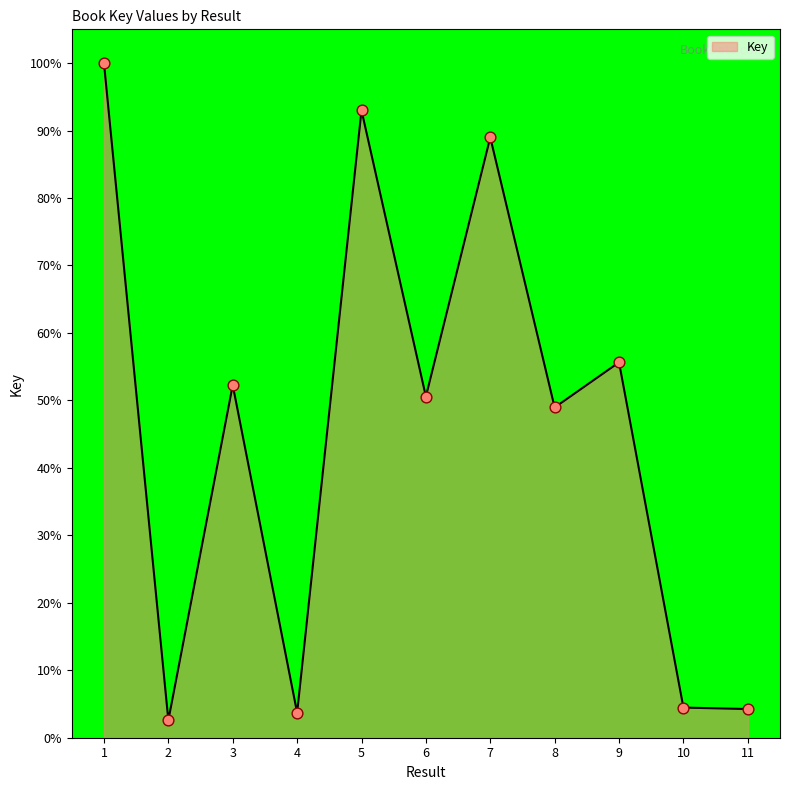

What is the ratio of the value at 2 to the value at 10?

0.6